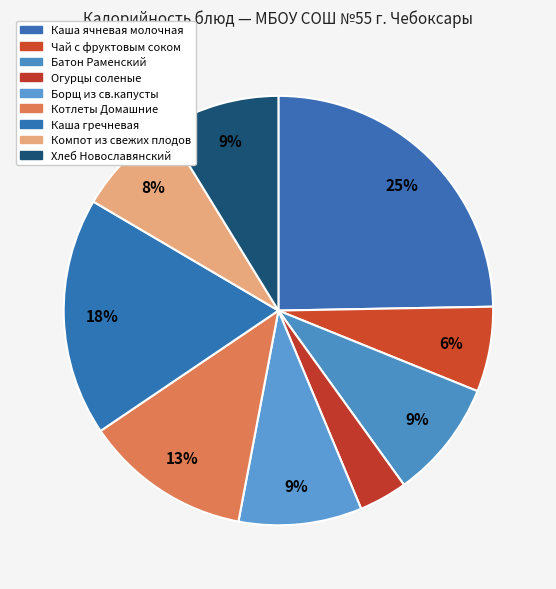

What is the ratio of the value at Каша гречневая to the value at Борщ из св.капусты?

1.9